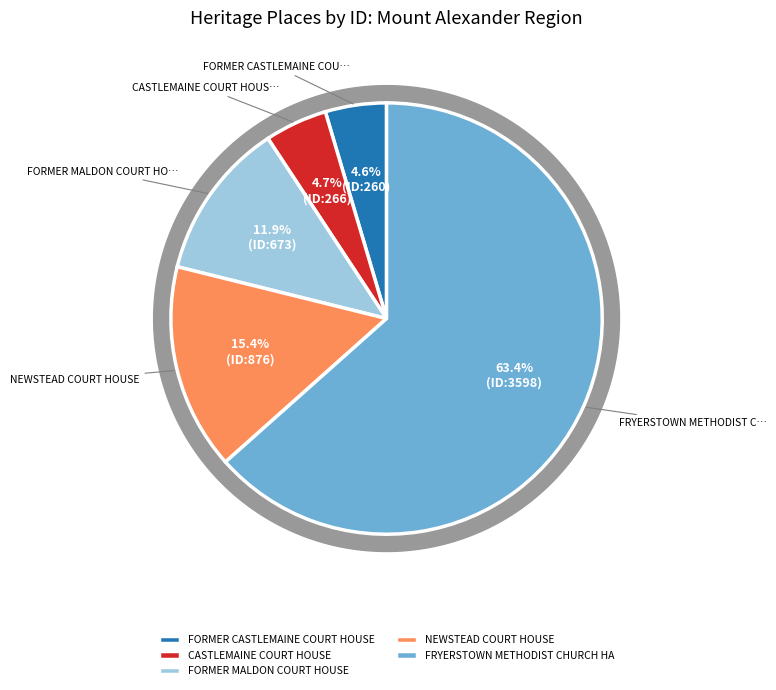

Is it true that CASTLEMAINE COURT HOUSE is 5% of the pie?

True